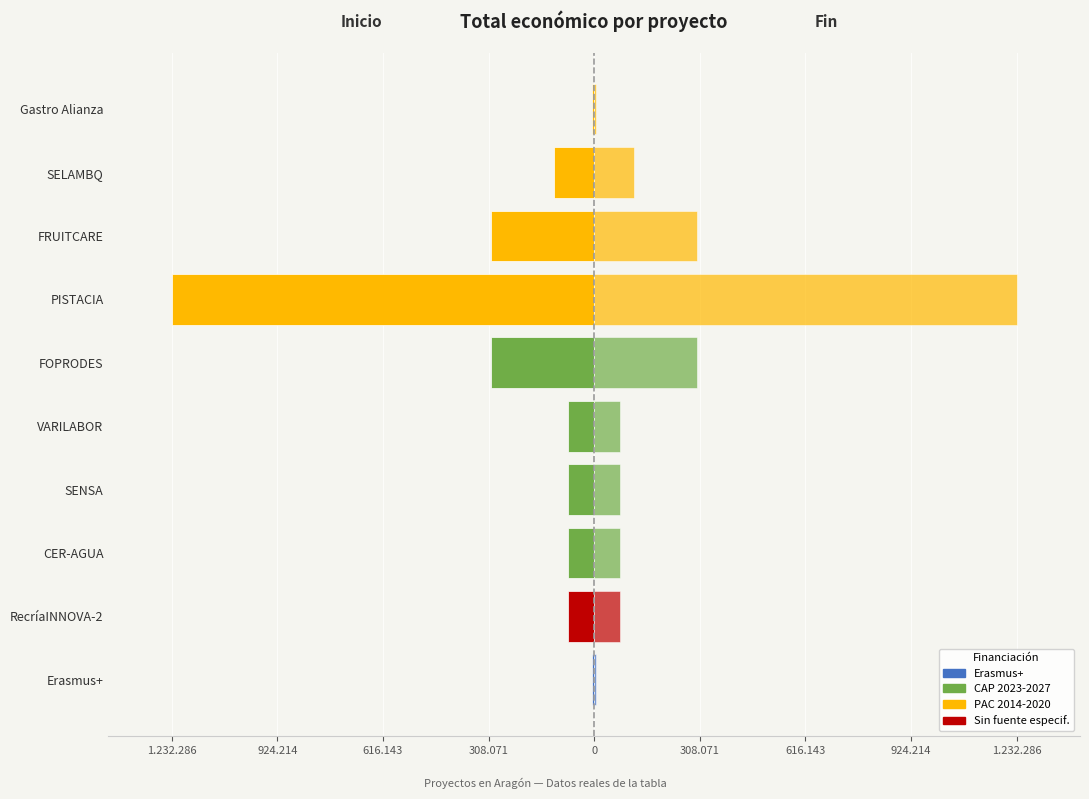

The value of Año fin (der.) at Erasmus+ is 6760.0. True or false?

True